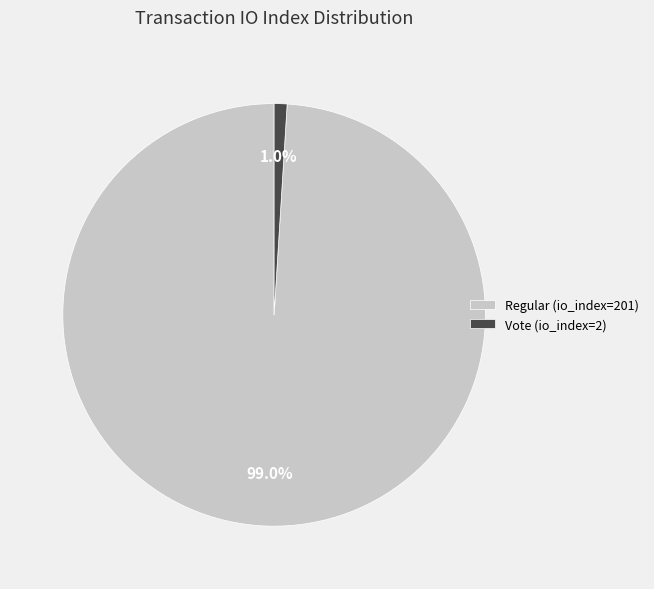

Rank the categories by value from lowest to highest.

Vote (io_index=2), Regular (io_index=201)